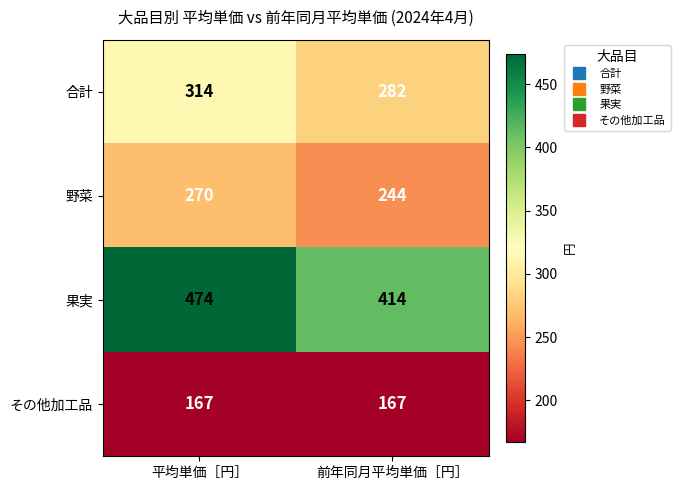

Is it true that 合計 equals 314 at 平均単価［円］?

True